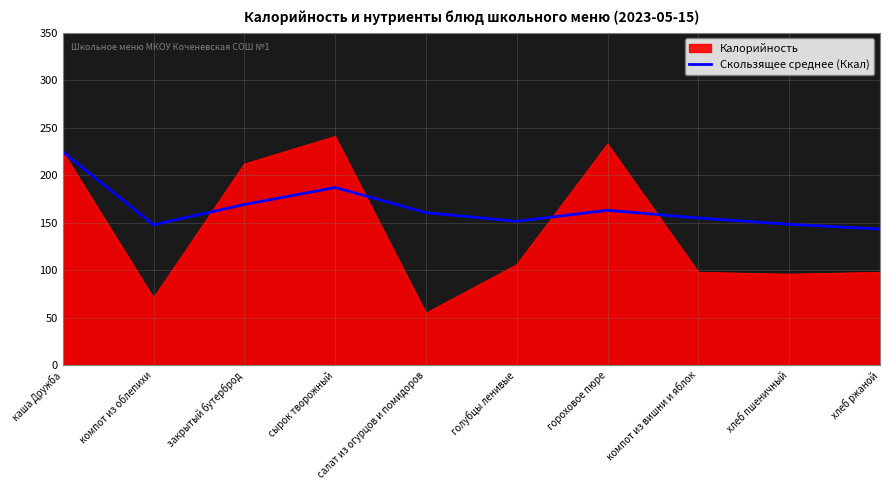

Which label corresponds to the smallest value in the chart?

салат из огурцов и помидоров